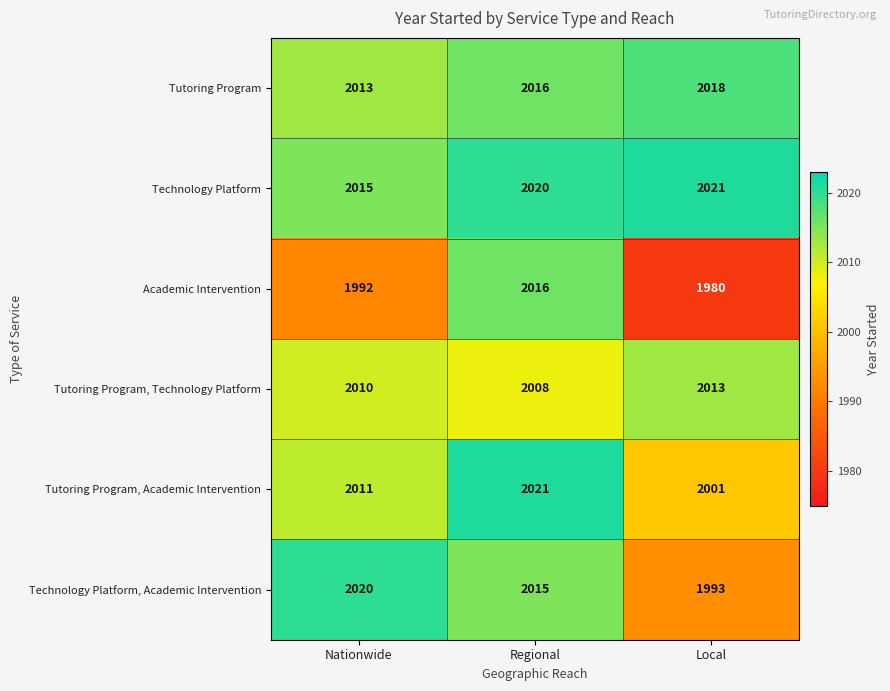

The value of Technology Platform at Nationwide is 2015. True or false?

True